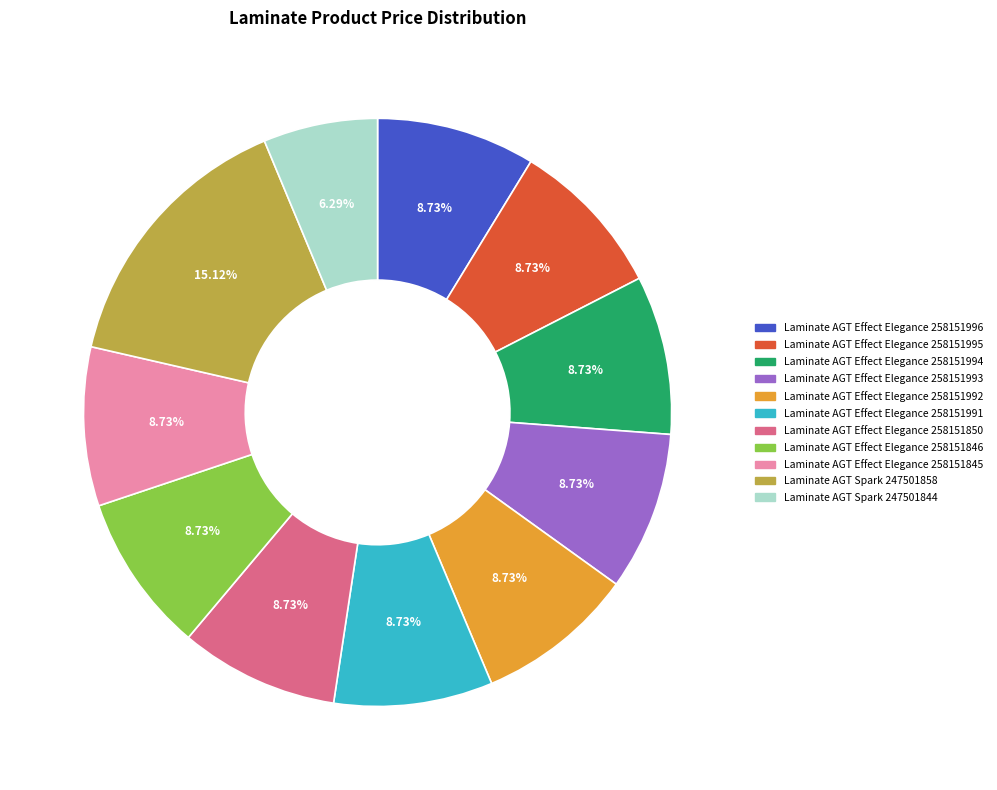

Does Laminate AGT Effect Elegance 258151991 represent more than half of the total?

No